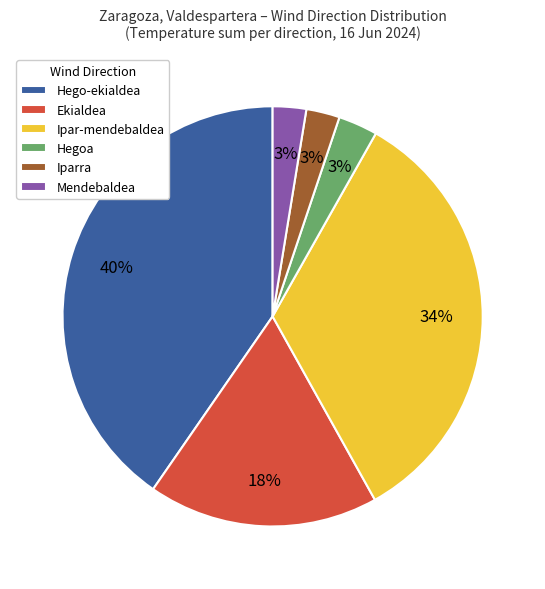

Combined, do Ekialdea and Hego-ekialdea account for over 50%?

Yes